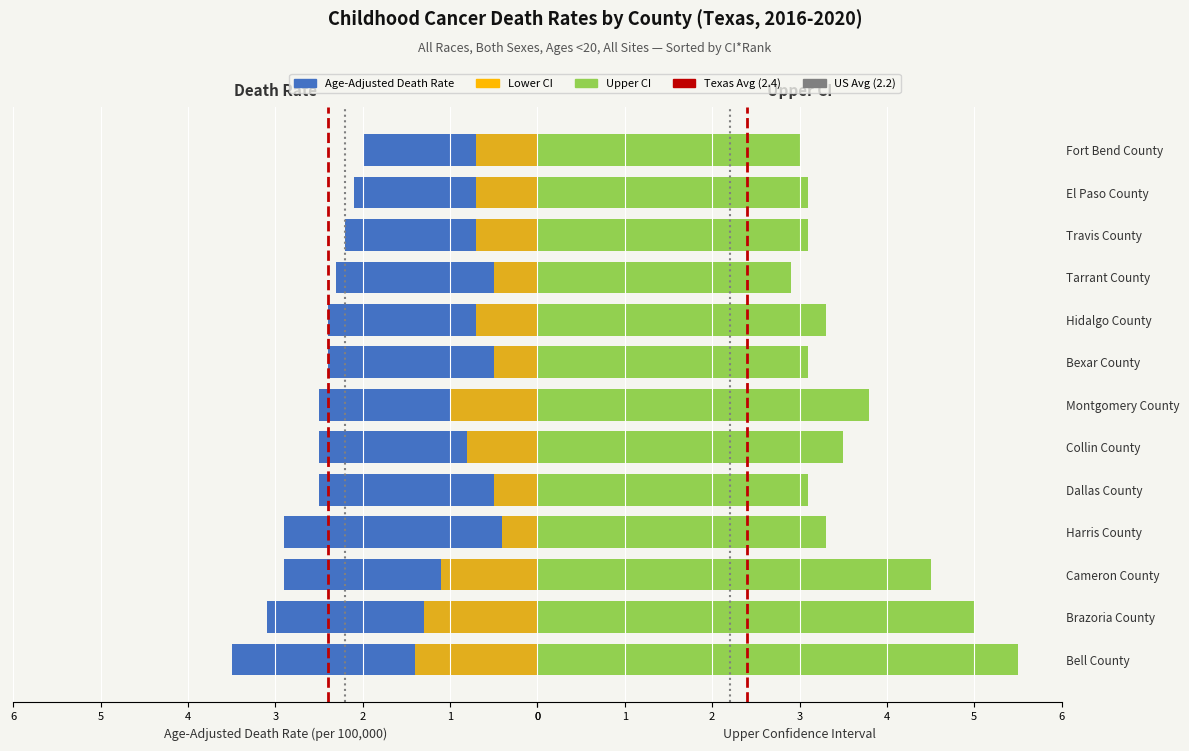

What is the difference between the Upper CI values at Hidalgo County and Dallas County?

0.2